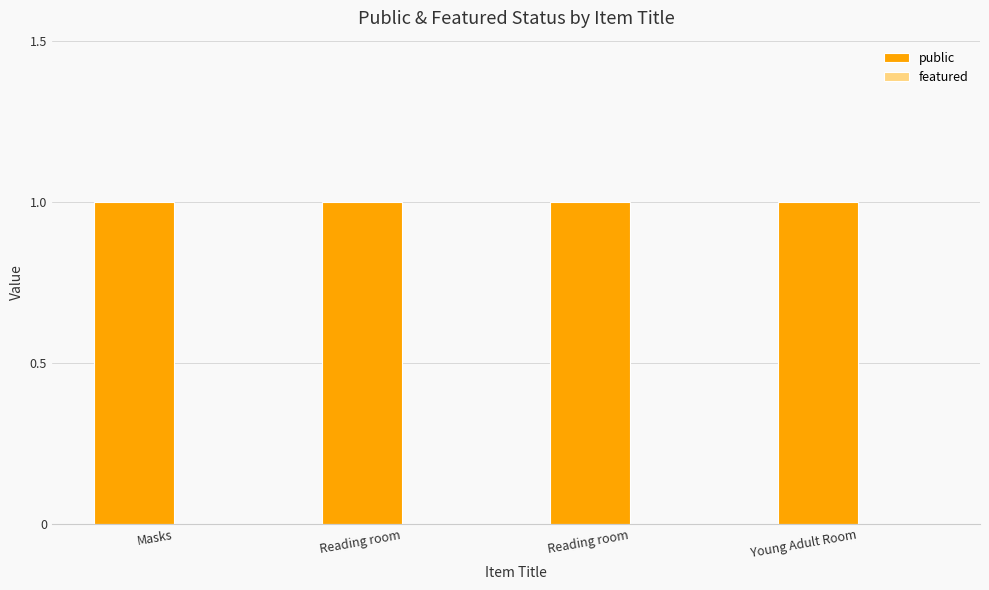

Rank the series at Young Adult Room from highest to lowest value.

public, featured